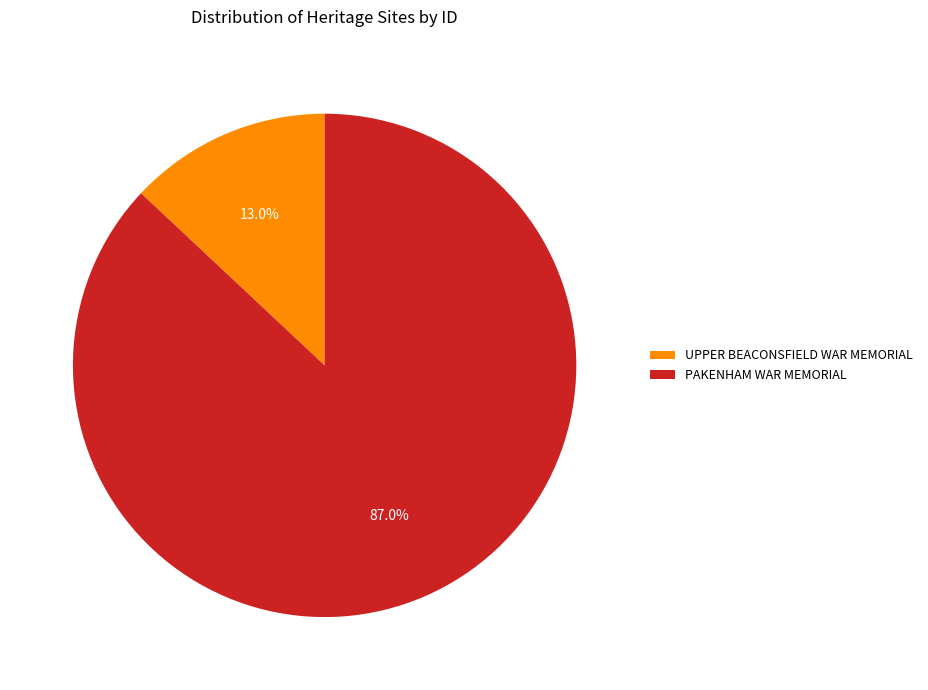

Rank the categories by value from lowest to highest.

UPPER BEACONSFIELD WAR MEMORIAL, PAKENHAM WAR MEMORIAL